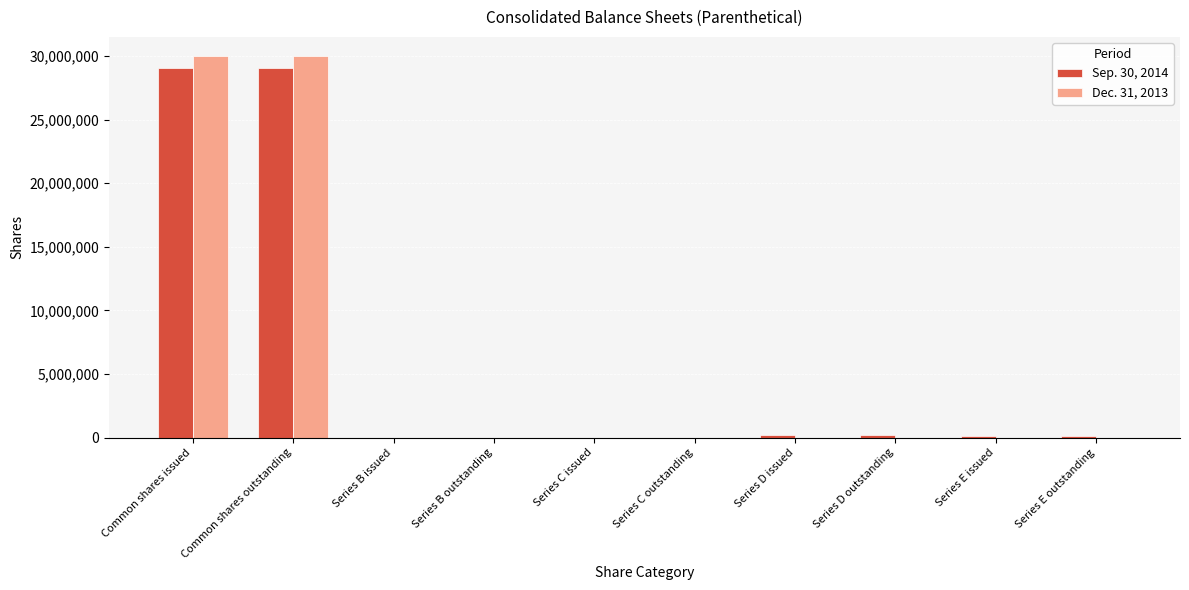

True or false: Dec. 31, 2013 has a value of 5000 at Series B outstanding.

True